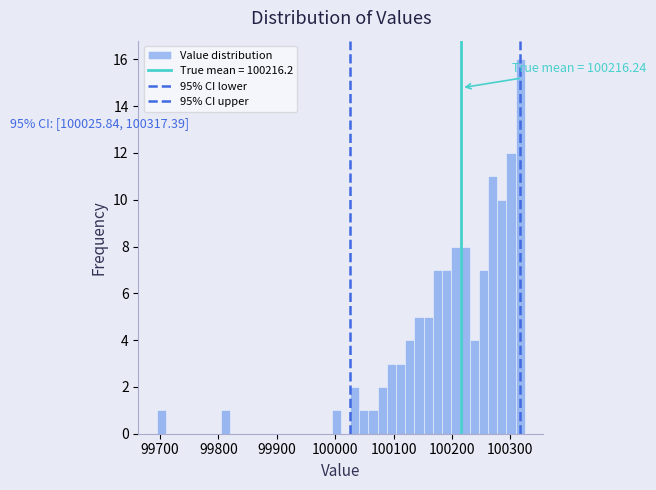

Read against the x-axis, roughly where is the centre of the tallest bar?

100320